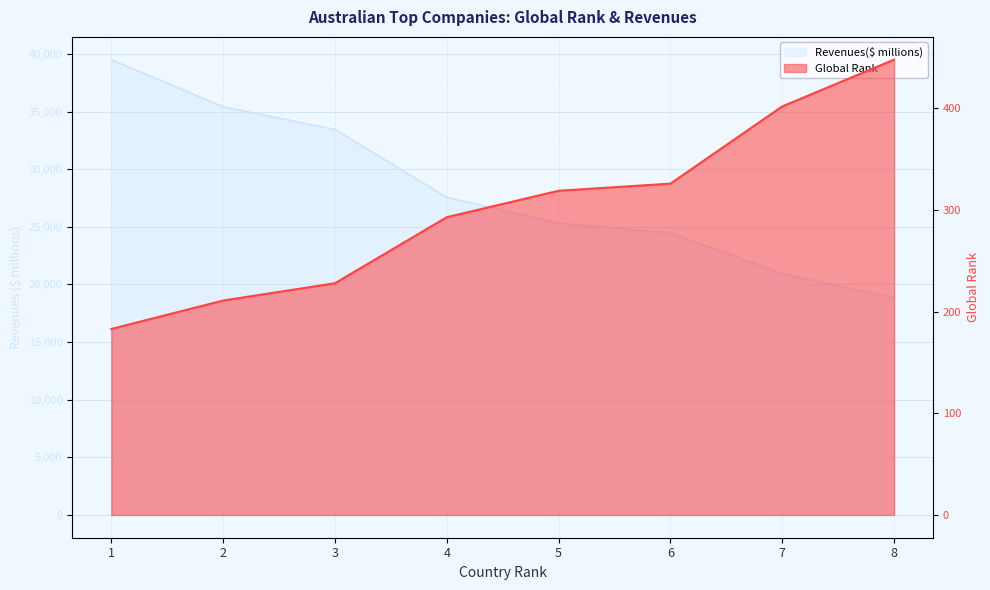

Is the value of Global Rank at 5 greater than the value of Revenues($ millions) at 6?

No